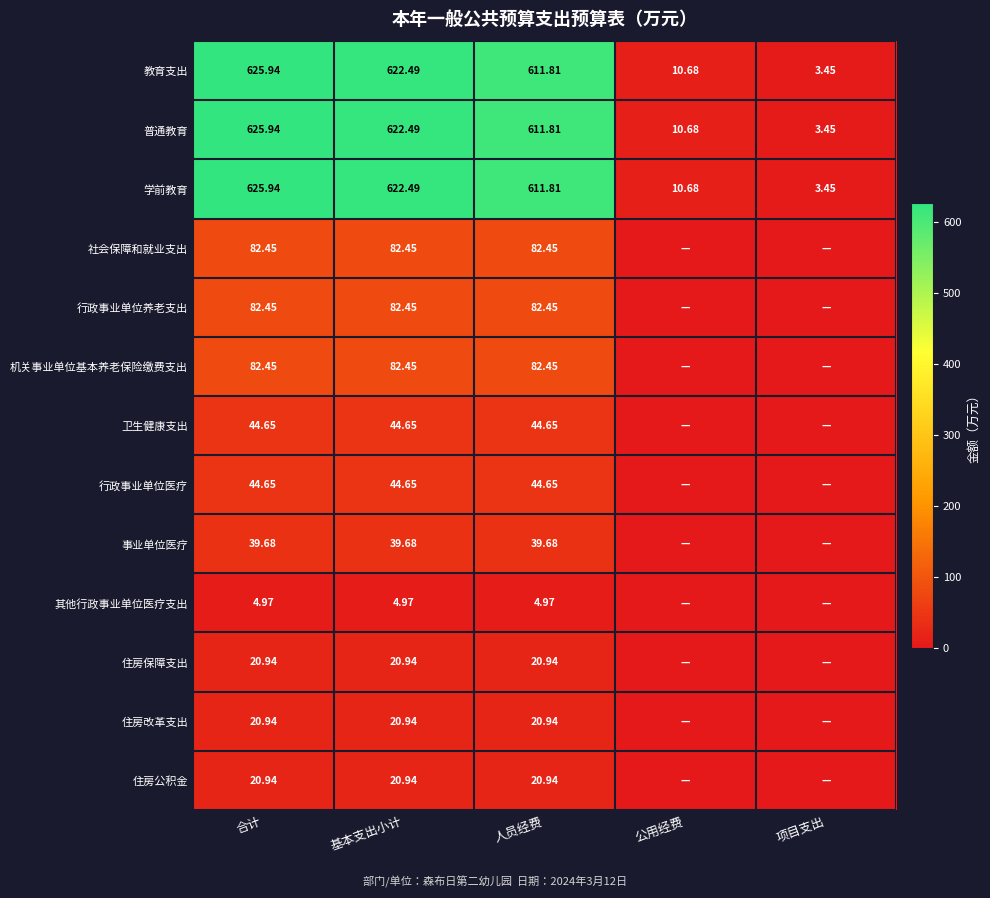

At which label does 普通教育 first exceed 611?

合计